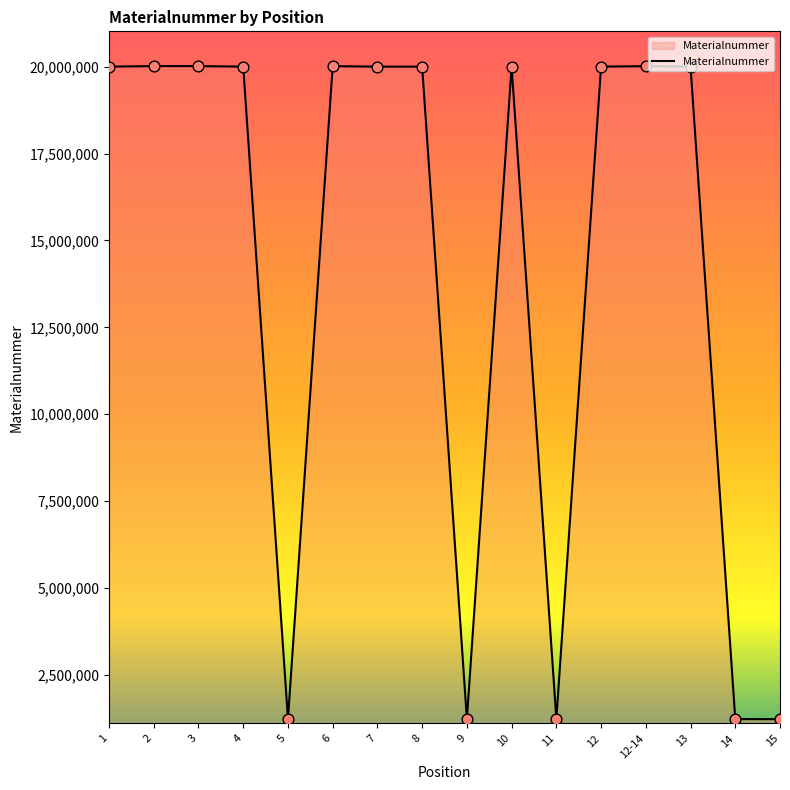

What is the ratio of the value at 15 to the value at 9?

1.0